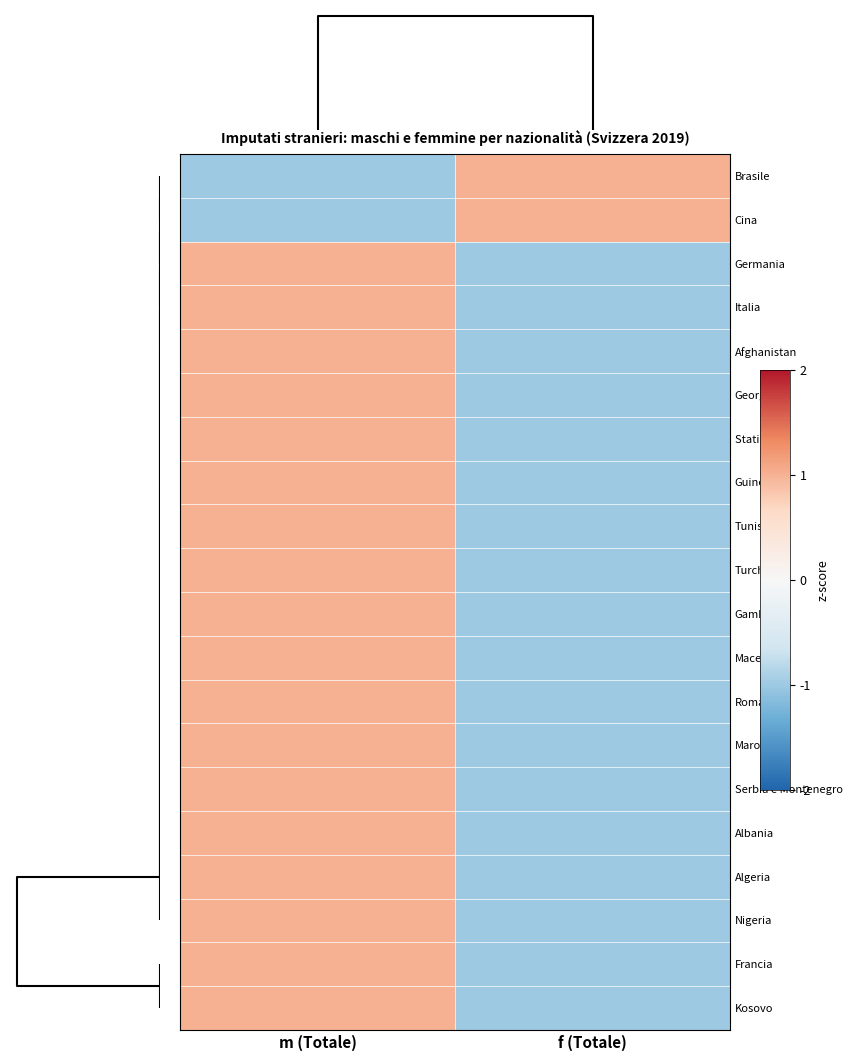

Which series has the largest range (max minus min)?

Brasile